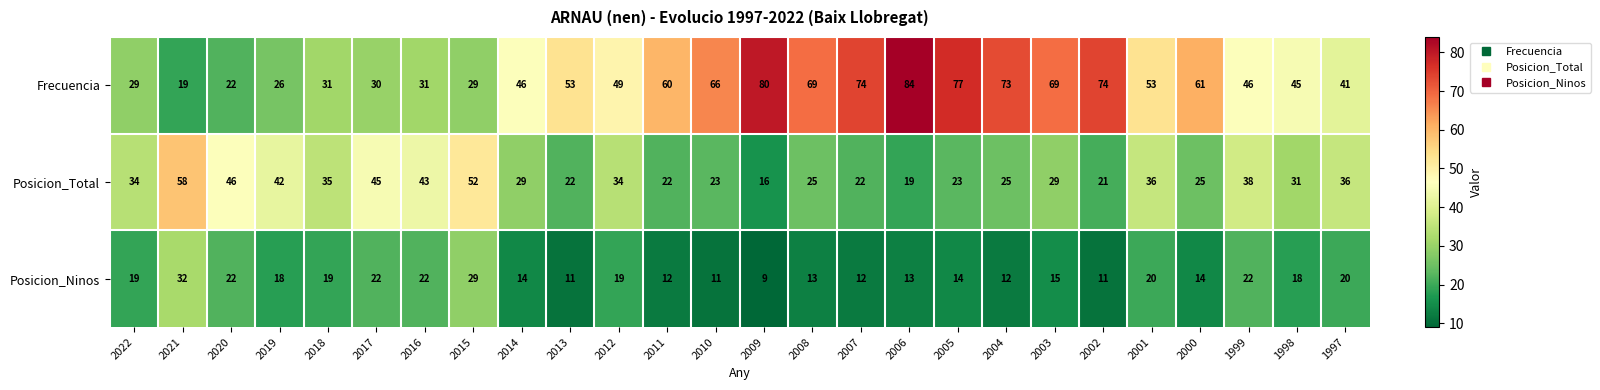

What is the lowest value of the Frecuencia series?

19